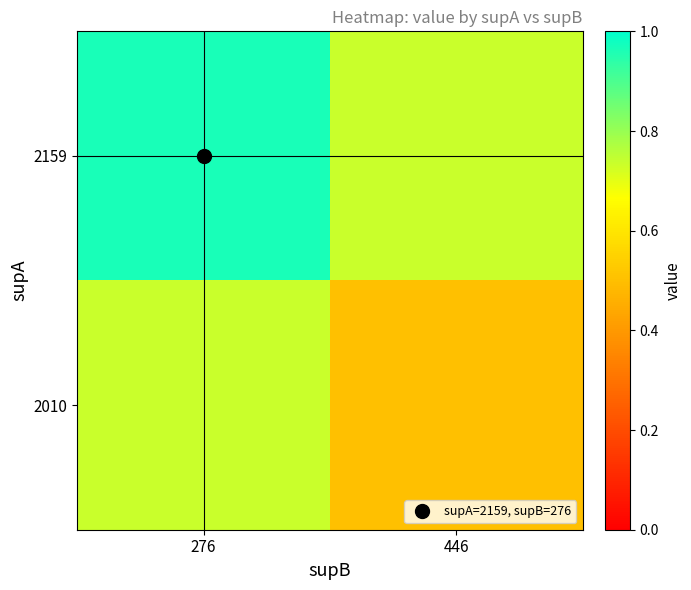

How many distinct data groups are displayed?

2